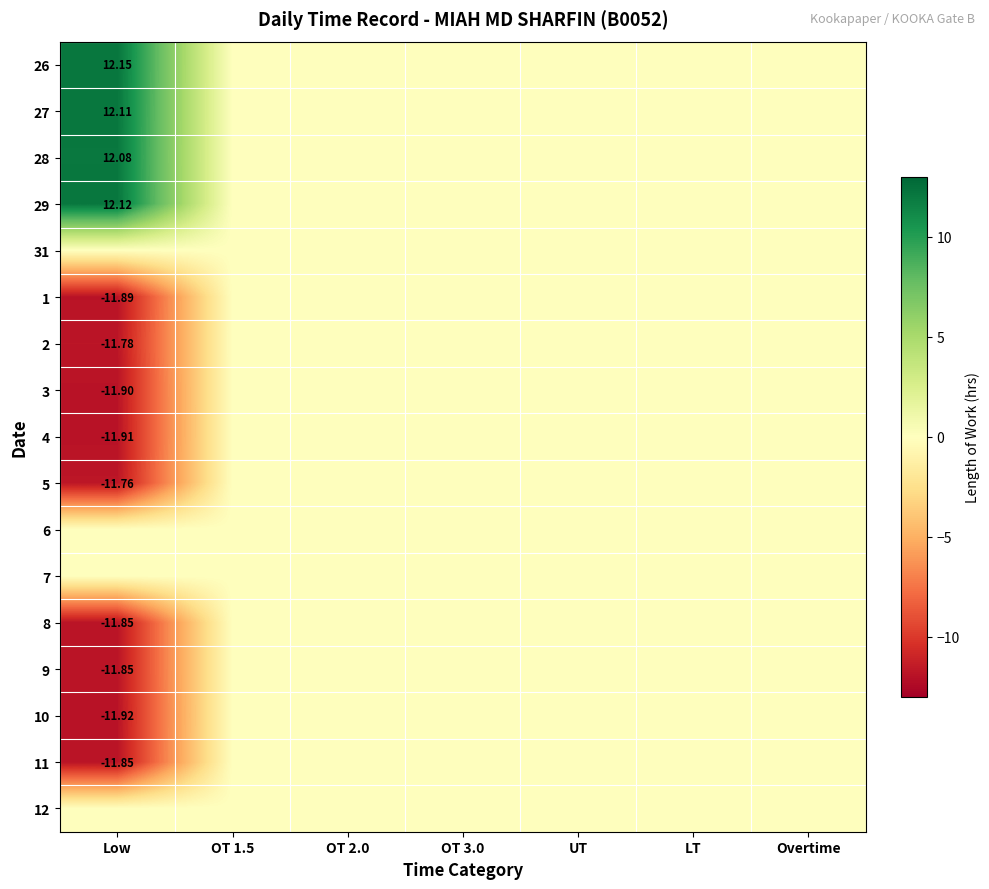

What is the average value of the 29 series?

1.7